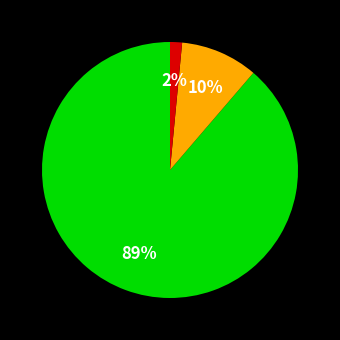

To the nearest percent, what is the average slice percentage?

33%